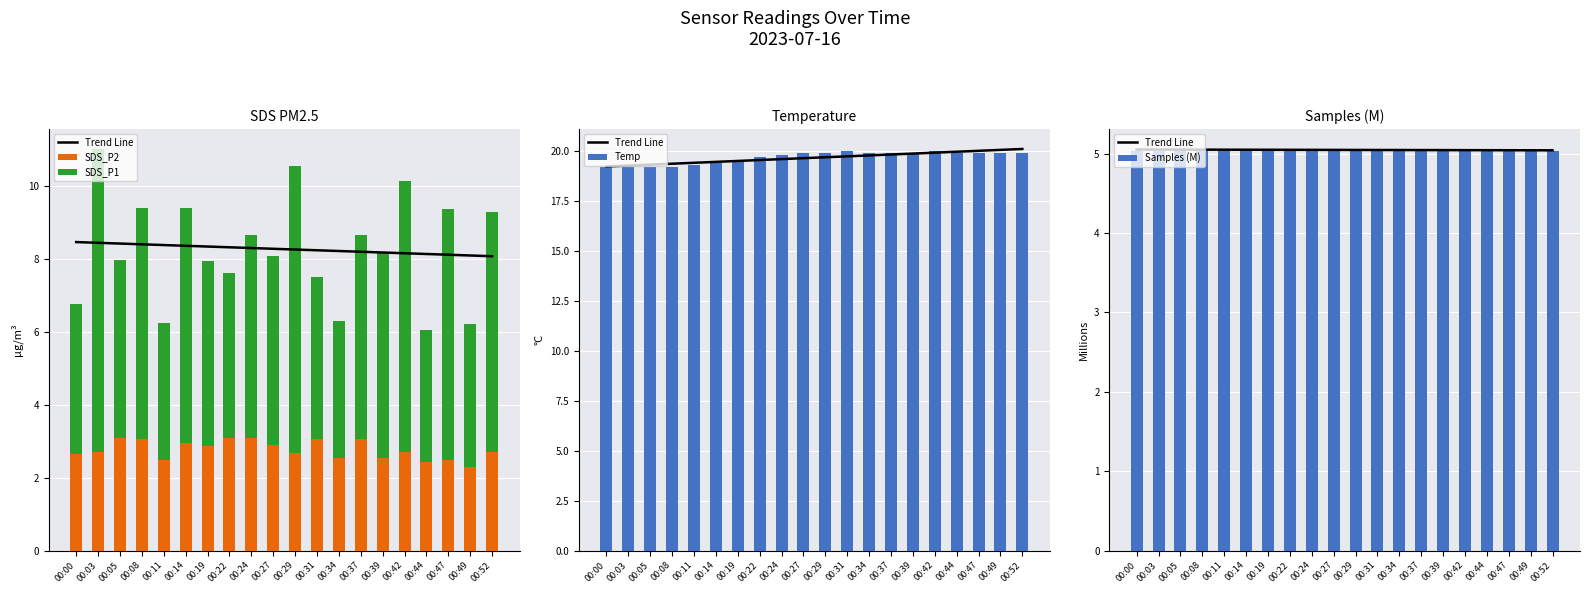

What is the value of the Samples (M) bar at the 13th from the left?

5.1